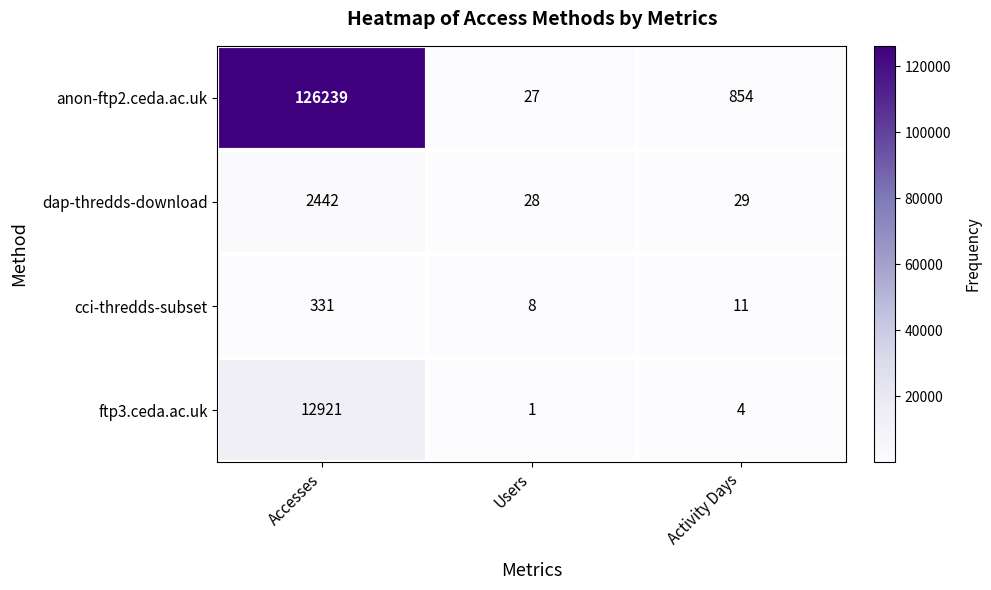

Count the number of data series in this chart.

4